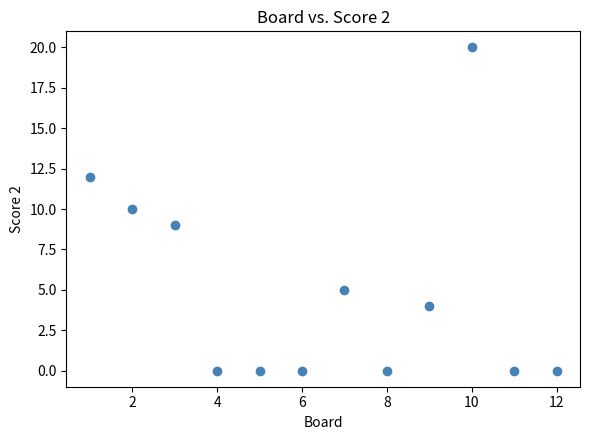

What is the average X value?

6